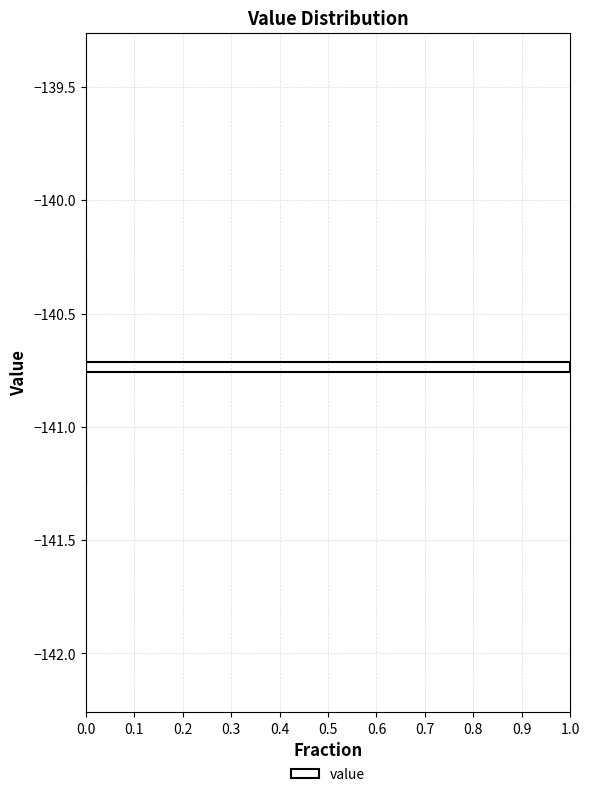

Around what value on the y-axis is the longest bar? Give the approximate position of its centre, as read against the axis.

-140.75